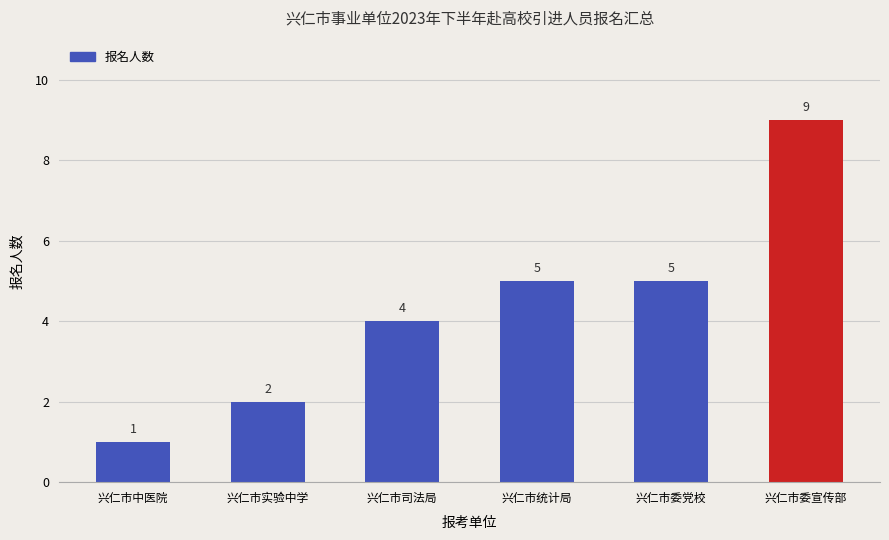

What is the label of the 4th bar from the left?

兴仁市统计局